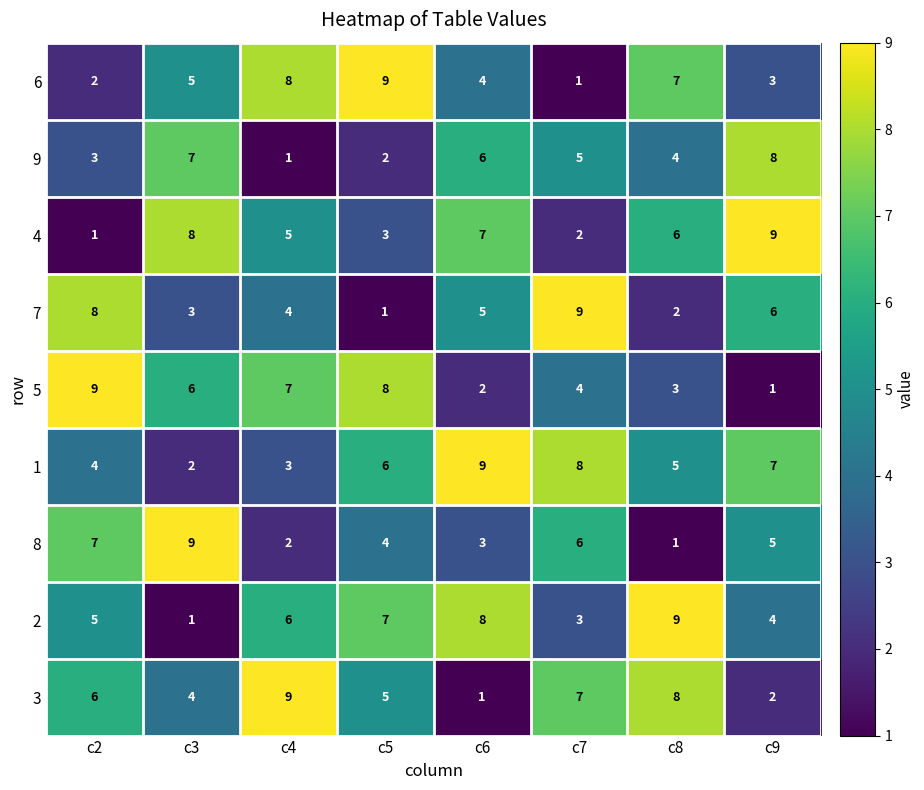

How many 4 values are between 3 and 8?

5